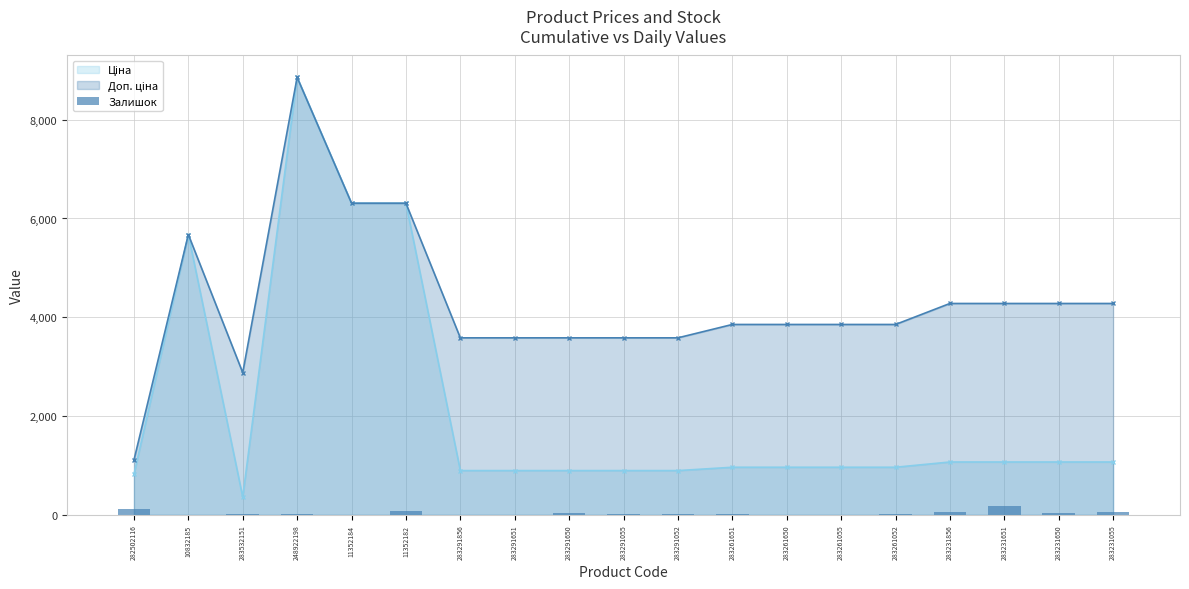

Between 283291055 and 11352184, which is larger?

283291055